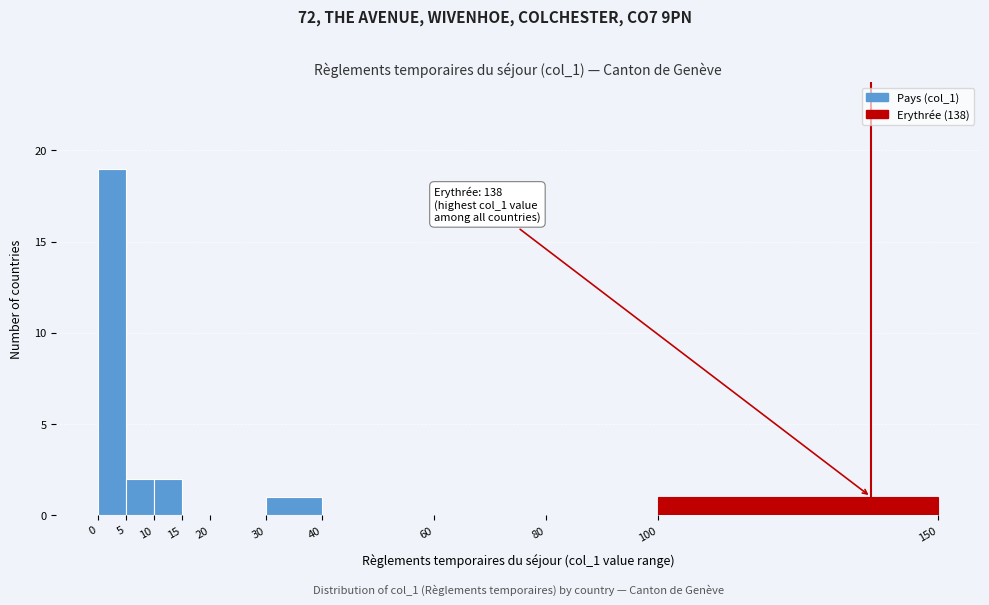

Which range on the x-axis has the tallest bar?

0 to 5